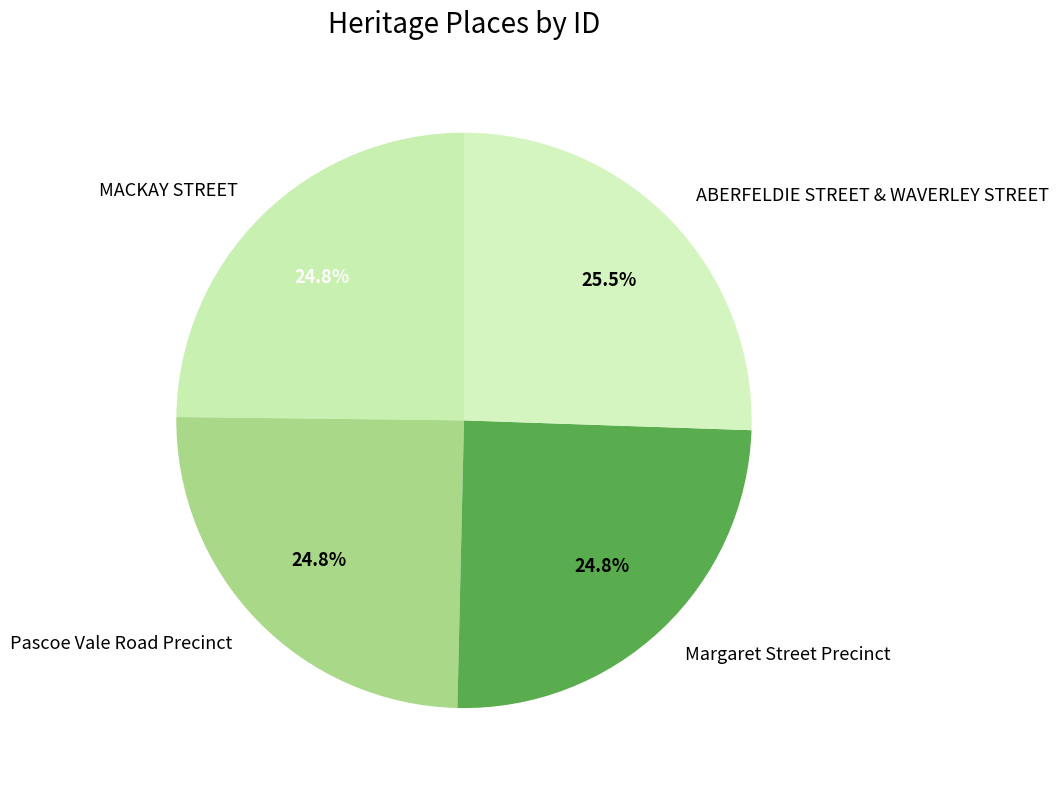

How many segments does this pie chart have?

4